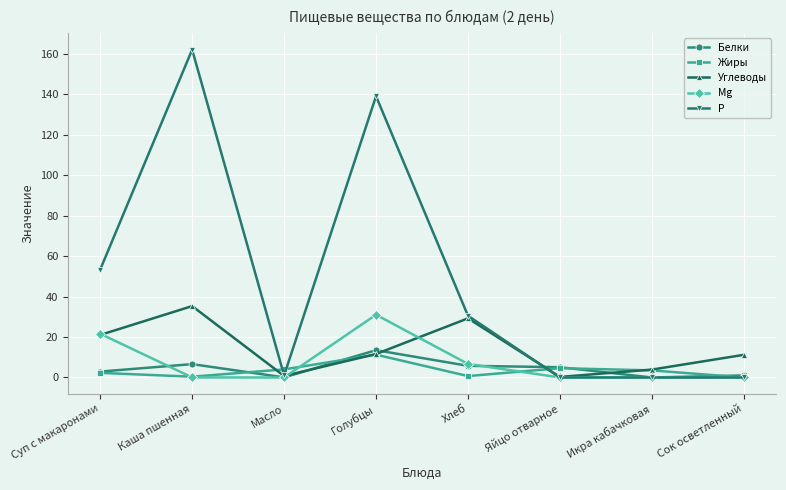

How many interior local valleys does the Жиры series have?

2